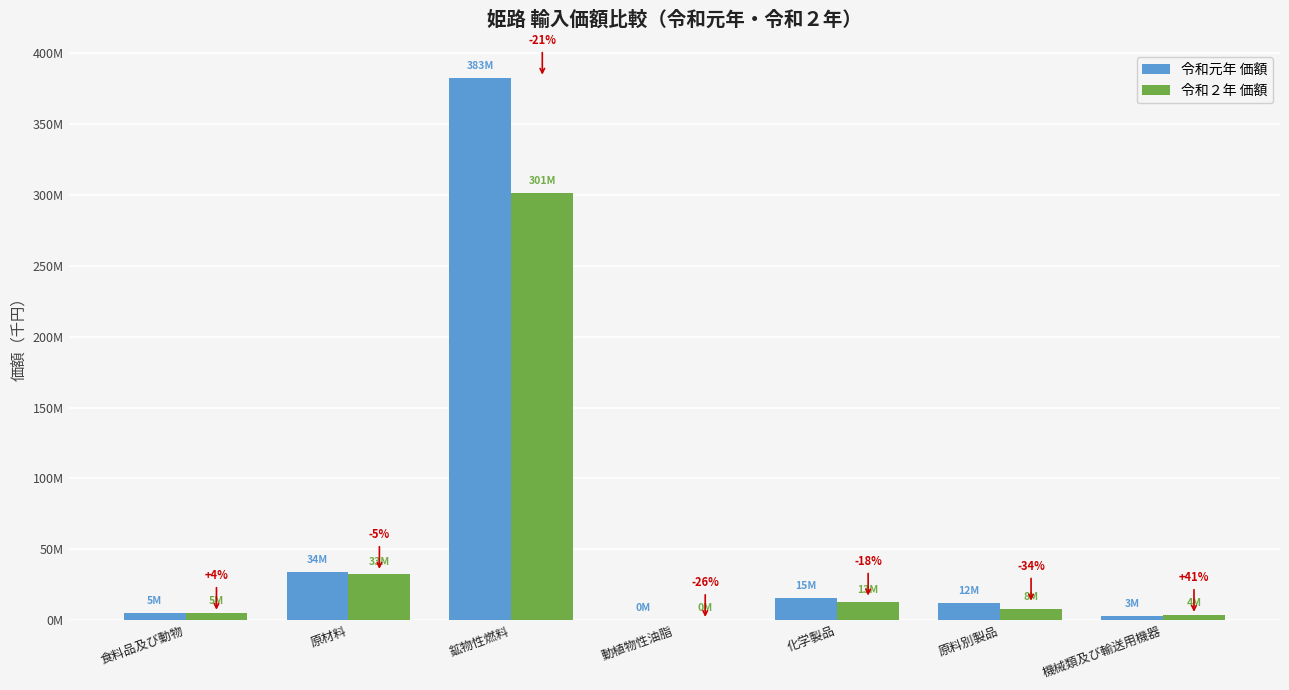

Rank the series at 動植物性油脂 from lowest to highest value.

令和２年 価額, 令和元年 価額